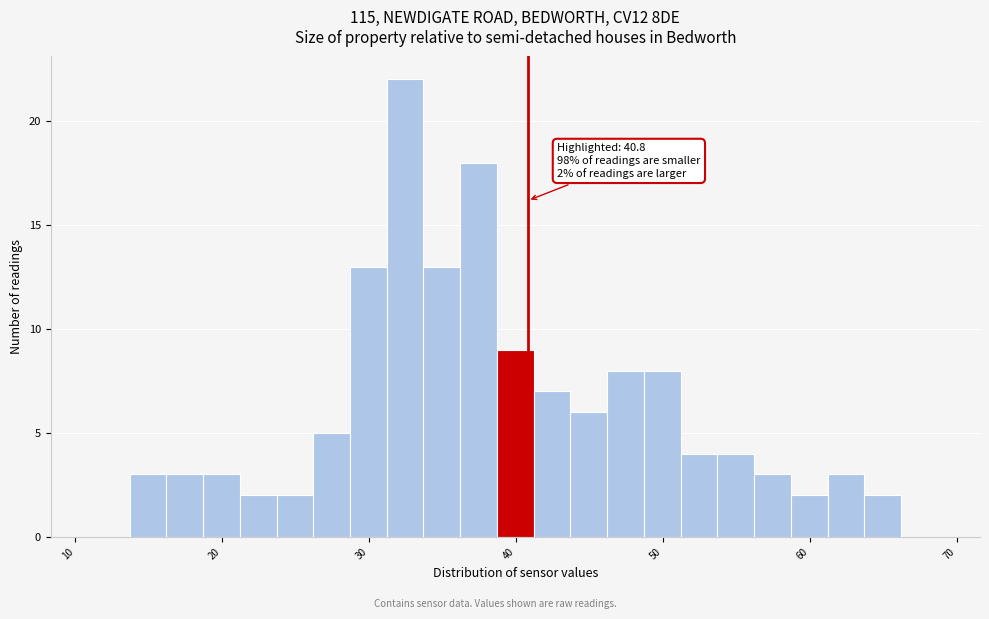

Read against the x-axis, roughly where is the centre of the tallest bar?

32